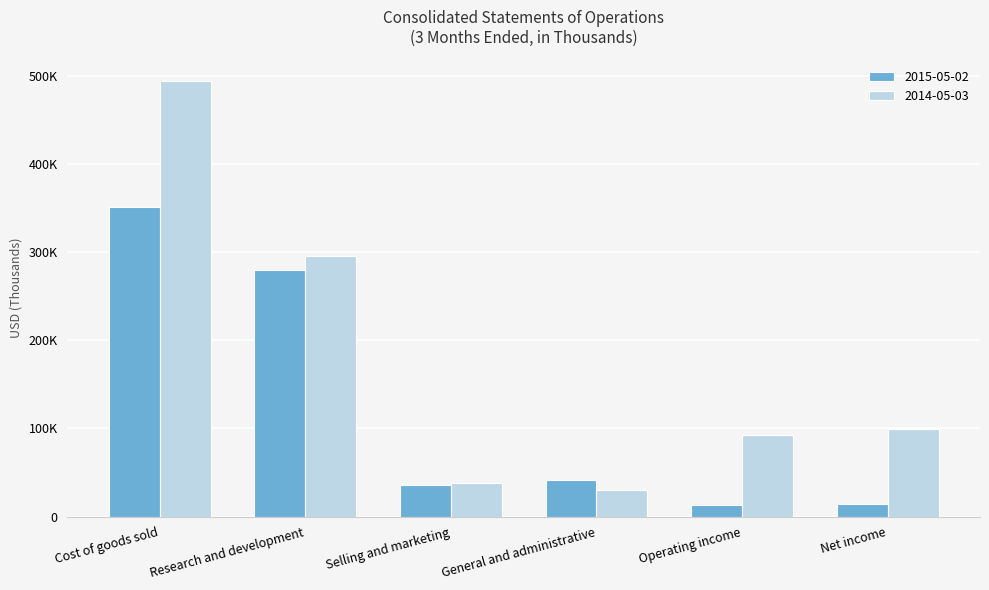

What is the highest value of the 2014-05-03 series?

493860